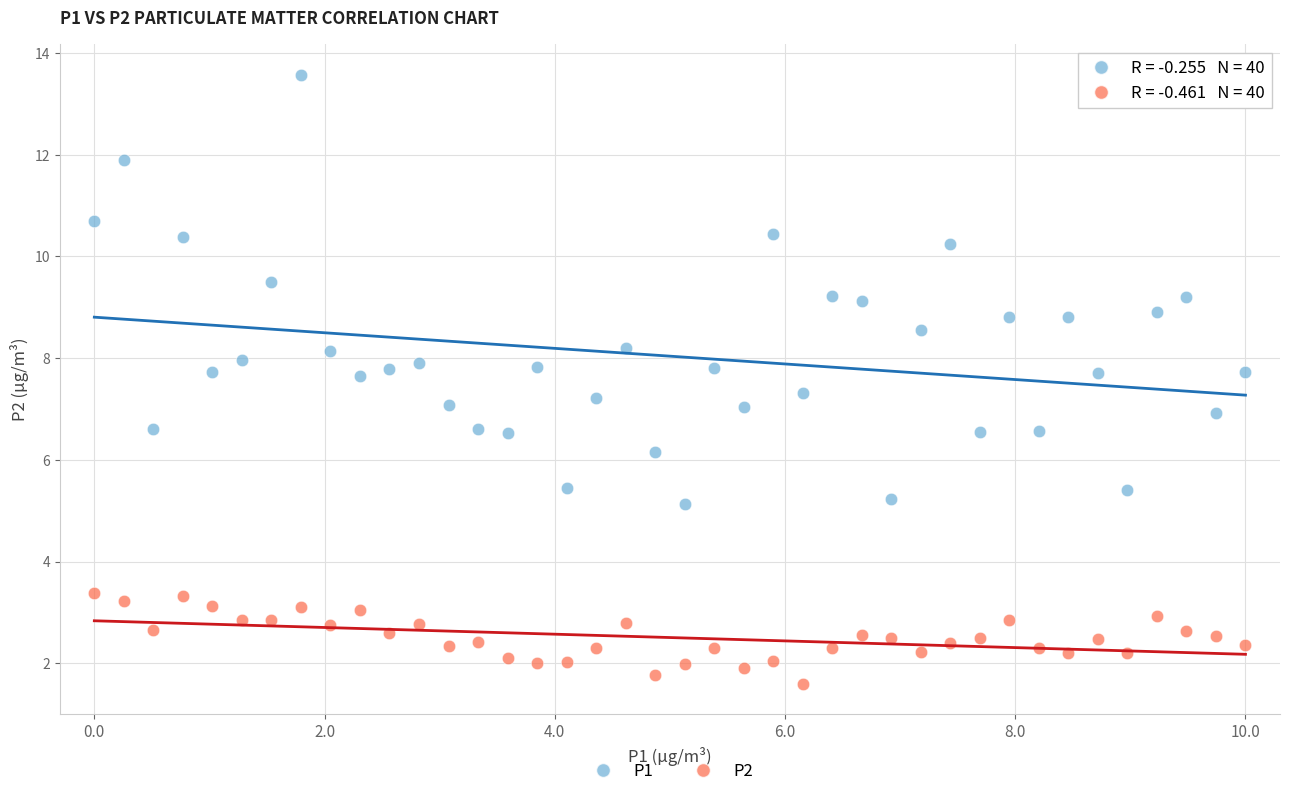

Across all data points, what is the range of X values (max minus min)?

10.0